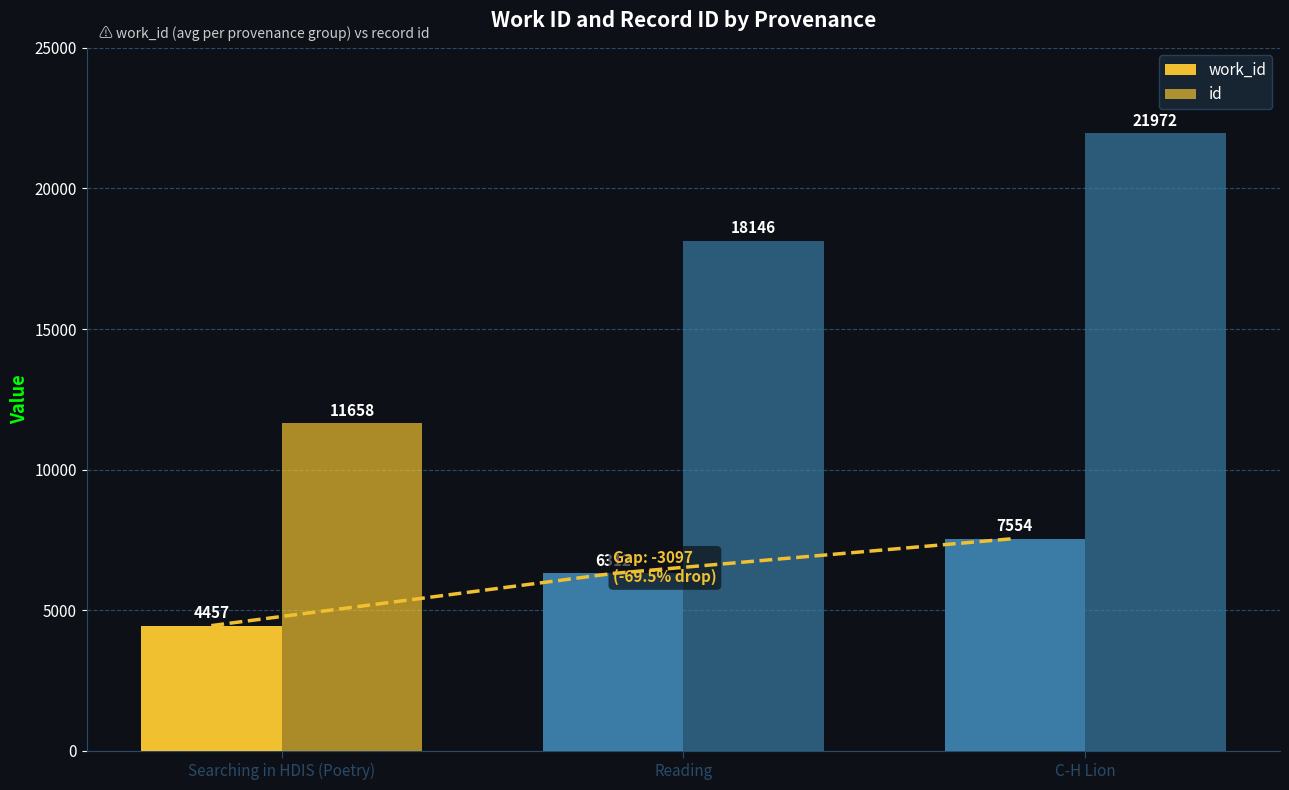

Rank the series by their maximum value, from lowest to highest.

work_id, id